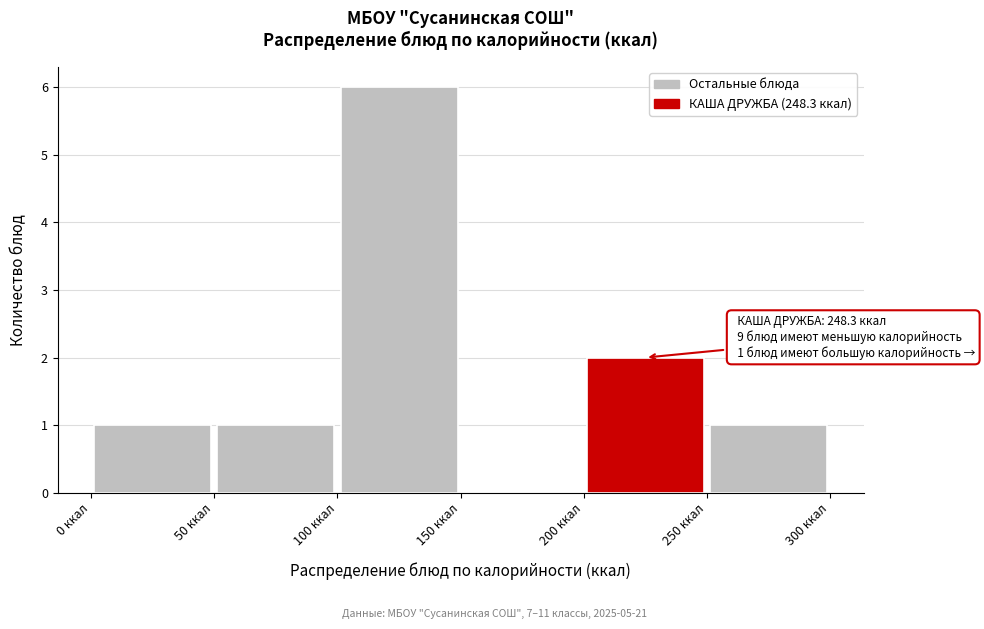

Which range on the x-axis has the tallest bar?

100 to 150